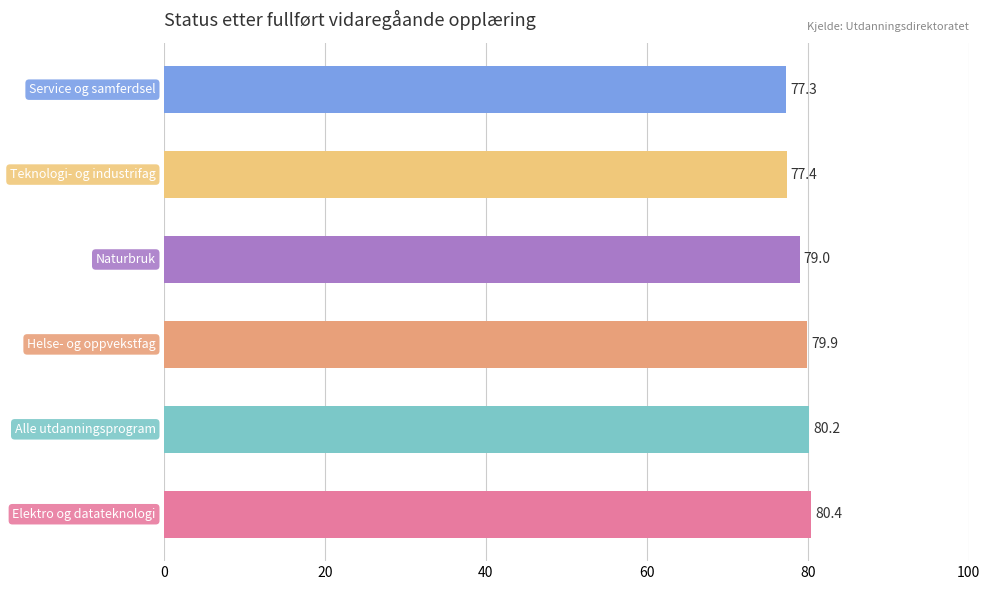

What is the difference between the second highest and second lowest values?

2.8